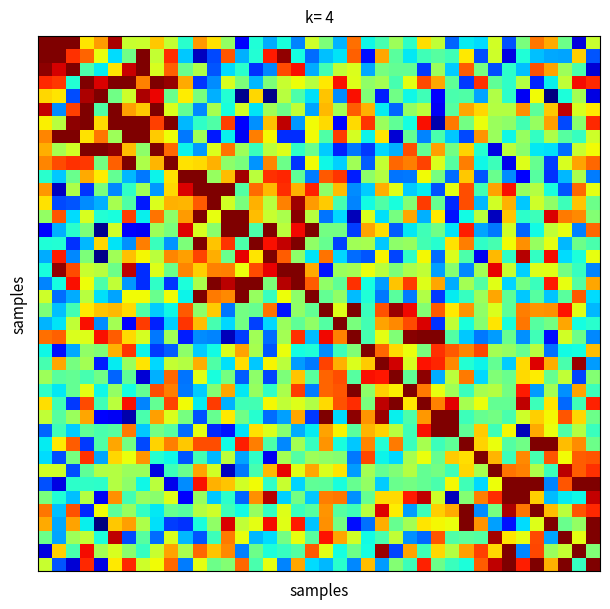

At how many categories does at least one series exceed 0?

40